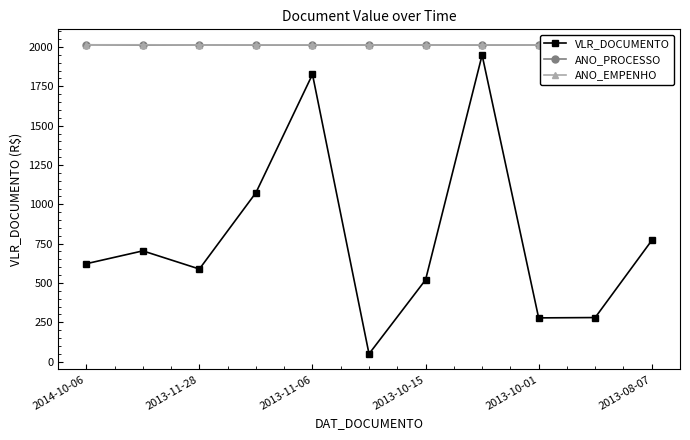

What is the difference between the second highest and minimum values in the ANO_PROCESSO series?

1.0